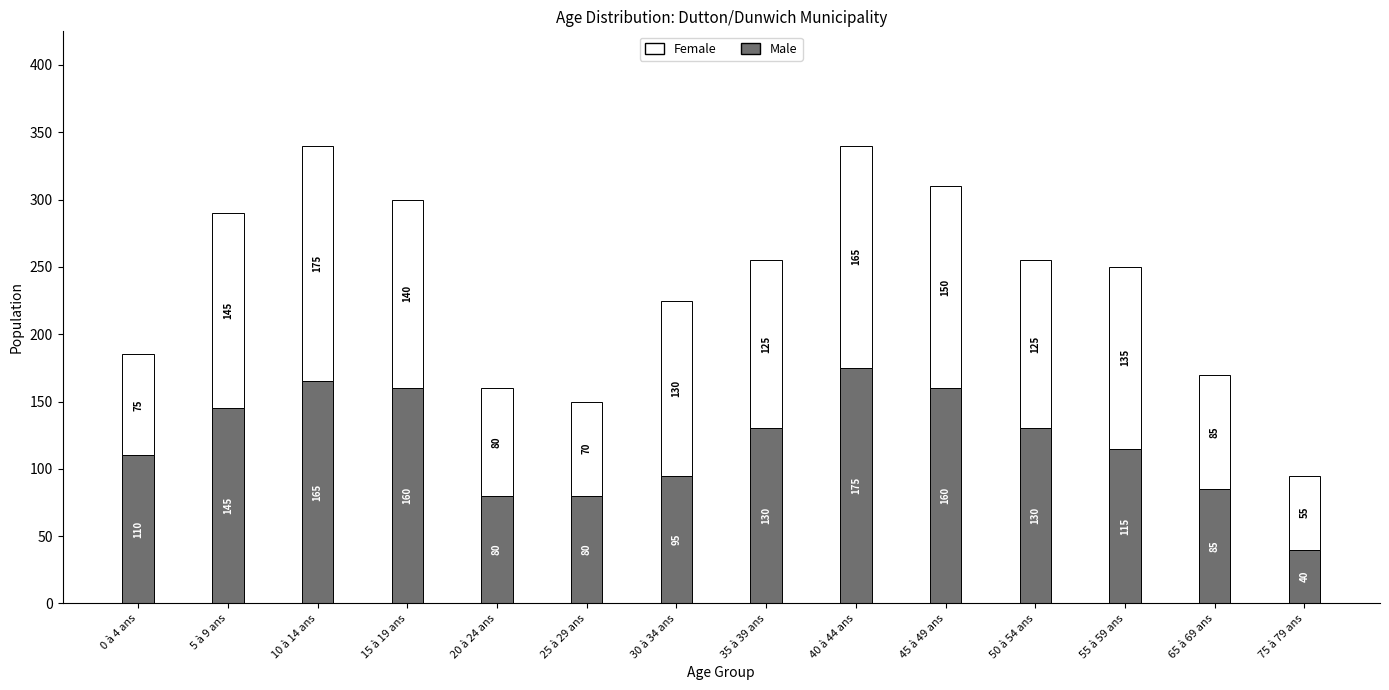

Reading left to right, transcribe the values for Male.

110	145	165	160	80	80	95	130	175	160	130	115	85	40